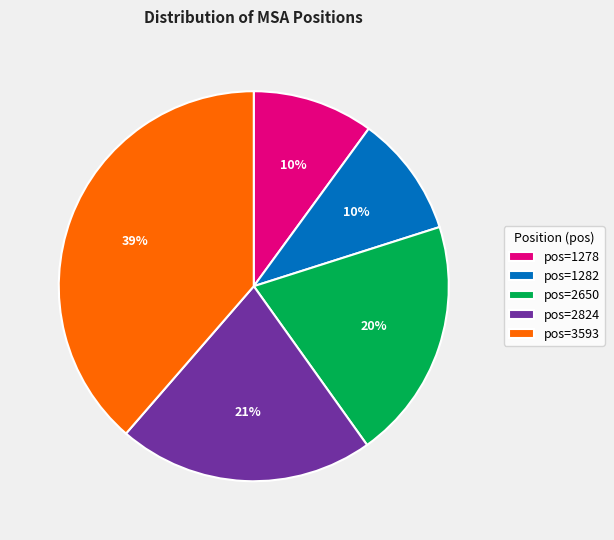

The pos=1282 slice represents 4% of the pie. True or false?

False